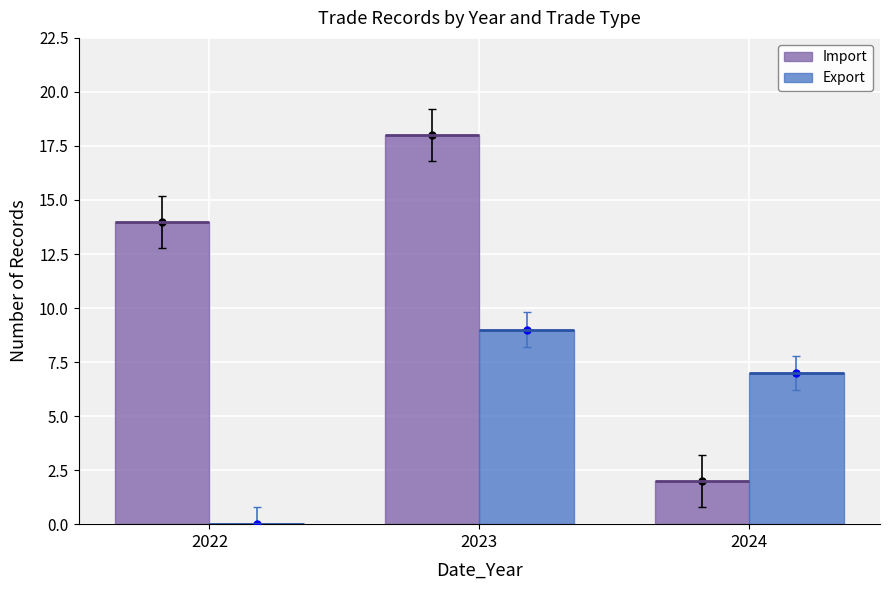

What is the sum of all Import values?

34